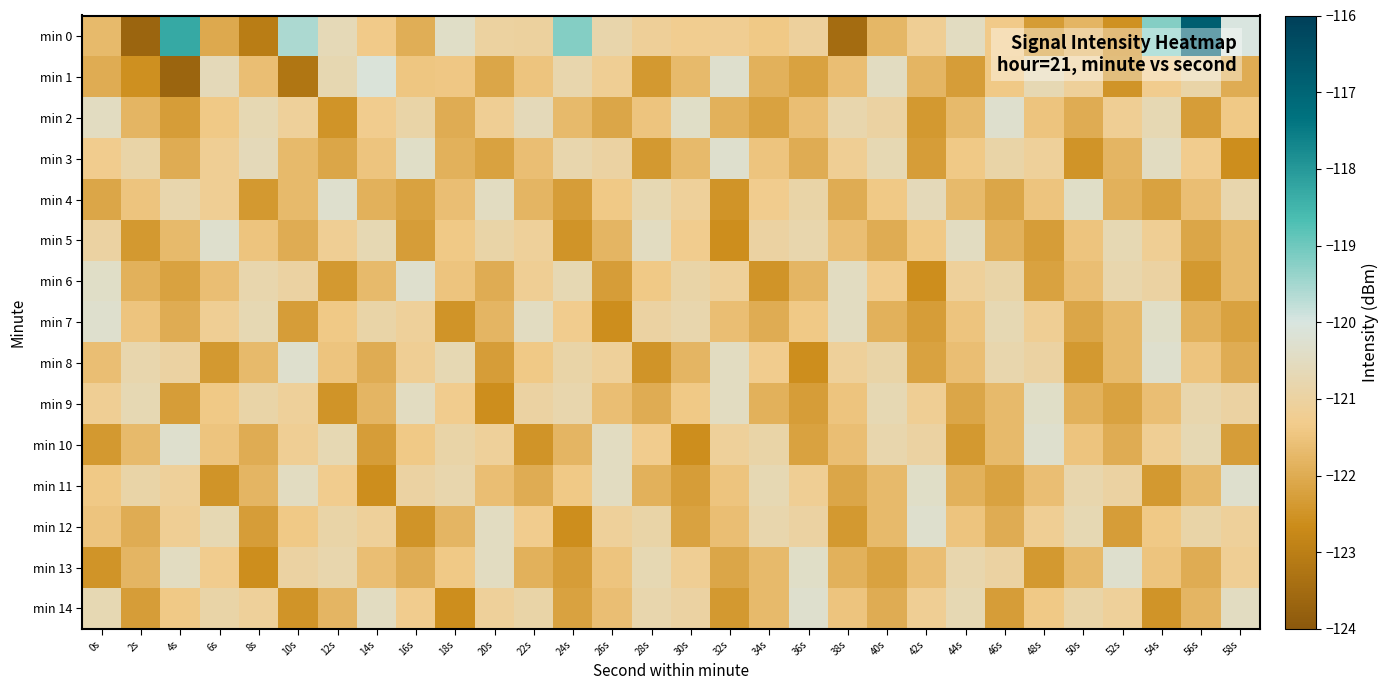

Reading left to right, what are all the values shown in this chart?

min 0: 0s=-121.7	2s=-123.7	4s=-118.3	6s=-122.0	8s=-123.0	10s=-119.6	12s=-120.7	14s=-121.3	16s=-122.0	18s=-120.4	20s=-121.0	22s=-121.0	24s=-119.2	26s=-120.8	28s=-121.1	30s=-121.3	32s=-121.2	34s=-121.4	36s=-121.1	38s=-123.5	40s=-121.8	42s=-121.2	44s=-120.5	46s=-121.4	48s=-122.3	50s=-121.8	52s=-122.5	54s=-119.2	56s=-116.8	58s=-120.0
min 1: 0s=-122.0	2s=-122.6	4s=-123.7	6s=-120.6	8s=-121.6	10s=-123.2	12s=-120.7	14s=-120.1	16s=-121.4	18s=-121.4	20s=-122.1	22s=-121.5	24s=-120.8	26s=-121.2	28s=-122.4	30s=-121.7	32s=-120.3	34s=-121.9	36s=-122.2	38s=-121.6	40s=-120.5	42s=-121.8	44s=-122.3	46s=-121.4	48s=-120.7	50s=-121.1	52s=-122.5	54s=-121.3	56s=-120.9	58s=-122.0
min 2: 0s=-120.5	2s=-121.8	4s=-122.3	6s=-121.4	8s=-120.7	10s=-121.1	12s=-122.5	14s=-121.3	16s=-120.9	18s=-122.0	20s=-121.2	22s=-120.6	24s=-121.7	26s=-122.1	28s=-121.5	30s=-120.4	32s=-121.9	34s=-122.2	36s=-121.6	38s=-120.8	40s=-121.0	42s=-122.4	44s=-121.7	46s=-120.3	48s=-121.5	50s=-122.0	52s=-121.2	54s=-120.7	56s=-122.3	58s=-121.4
min 3: 0s=-121.3	2s=-120.9	4s=-122.0	6s=-121.2	8s=-120.6	10s=-121.7	12s=-122.1	14s=-121.5	16s=-120.4	18s=-121.9	20s=-122.2	22s=-121.6	24s=-120.8	26s=-121.0	28s=-122.4	30s=-121.7	32s=-120.3	34s=-121.5	36s=-122.0	38s=-121.2	40s=-120.7	42s=-122.3	44s=-121.4	46s=-120.9	48s=-121.1	50s=-122.5	52s=-121.8	54s=-120.5	56s=-121.3	58s=-122.6
min 4: 0s=-122.1	2s=-121.5	4s=-120.8	6s=-121.2	8s=-122.4	10s=-121.7	12s=-120.3	14s=-121.9	16s=-122.2	18s=-121.6	20s=-120.5	22s=-121.8	24s=-122.3	26s=-121.4	28s=-120.7	30s=-121.1	32s=-122.5	34s=-121.3	36s=-120.9	38s=-122.0	40s=-121.4	42s=-120.6	44s=-121.7	46s=-122.1	48s=-121.5	50s=-120.4	52s=-121.9	54s=-122.2	56s=-121.6	58s=-120.8
min 5: 0s=-121.0	2s=-122.4	4s=-121.7	6s=-120.3	8s=-121.5	10s=-122.0	12s=-121.2	14s=-120.7	16s=-122.3	18s=-121.4	20s=-120.9	22s=-121.1	24s=-122.5	26s=-121.8	28s=-120.5	30s=-121.3	32s=-122.6	34s=-121.0	36s=-120.8	38s=-121.6	40s=-122.0	42s=-121.4	44s=-120.5	46s=-121.9	48s=-122.3	50s=-121.5	52s=-120.7	54s=-121.2	56s=-122.1	58s=-121.7
min 6: 0s=-120.4	2s=-121.9	4s=-122.2	6s=-121.6	8s=-120.8	10s=-121.0	12s=-122.4	14s=-121.7	16s=-120.3	18s=-121.5	20s=-122.0	22s=-121.2	24s=-120.7	26s=-122.3	28s=-121.4	30s=-120.9	32s=-121.1	34s=-122.5	36s=-121.8	38s=-120.5	40s=-121.3	42s=-122.6	44s=-121.1	46s=-120.9	48s=-122.2	50s=-121.6	52s=-120.8	54s=-121.0	56s=-122.4	58s=-121.7
min 7: 0s=-120.3	2s=-121.5	4s=-122.0	6s=-121.2	8s=-120.7	10s=-122.3	12s=-121.4	14s=-120.9	16s=-121.1	18s=-122.5	20s=-121.8	22s=-120.5	24s=-121.3	26s=-122.6	28s=-121.0	30s=-120.8	32s=-121.6	34s=-122.0	36s=-121.4	38s=-120.5	40s=-121.9	42s=-122.3	44s=-121.5	46s=-120.7	48s=-121.2	50s=-122.1	52s=-121.7	54s=-120.4	56s=-121.9	58s=-122.2
min 8: 0s=-121.6	2s=-120.8	4s=-121.0	6s=-122.4	8s=-121.7	10s=-120.3	12s=-121.5	14s=-122.0	16s=-121.2	18s=-120.7	20s=-122.3	22s=-121.4	24s=-120.9	26s=-121.1	28s=-122.5	30s=-121.8	32s=-120.5	34s=-121.3	36s=-122.6	38s=-121.1	40s=-120.9	42s=-122.2	44s=-121.6	46s=-120.8	48s=-121.0	50s=-122.4	52s=-121.7	54s=-120.3	56s=-121.5	58s=-122.0
min 9: 0s=-121.2	2s=-120.7	4s=-122.3	6s=-121.4	8s=-120.9	10s=-121.1	12s=-122.5	14s=-121.8	16s=-120.5	18s=-121.3	20s=-122.6	22s=-121.0	24s=-120.8	26s=-121.6	28s=-122.0	30s=-121.4	32s=-120.5	34s=-121.9	36s=-122.3	38s=-121.5	40s=-120.7	42s=-121.2	44s=-122.1	46s=-121.7	48s=-120.4	50s=-121.9	52s=-122.2	54s=-121.6	56s=-120.8	58s=-121.0
min 10: 0s=-122.4	2s=-121.7	4s=-120.3	6s=-121.5	8s=-122.0	10s=-121.2	12s=-120.7	14s=-122.3	16s=-121.4	18s=-120.9	20s=-121.1	22s=-122.5	24s=-121.8	26s=-120.5	28s=-121.3	30s=-122.6	32s=-121.1	34s=-120.9	36s=-122.2	38s=-121.6	40s=-120.8	42s=-121.0	44s=-122.4	46s=-121.7	48s=-120.3	50s=-121.5	52s=-122.0	54s=-121.2	56s=-120.7	58s=-122.3
min 11: 0s=-121.4	2s=-120.9	4s=-121.1	6s=-122.5	8s=-121.8	10s=-120.5	12s=-121.3	14s=-122.6	16s=-121.0	18s=-120.8	20s=-121.6	22s=-122.0	24s=-121.4	26s=-120.5	28s=-121.9	30s=-122.3	32s=-121.5	34s=-120.7	36s=-121.2	38s=-122.1	40s=-121.7	42s=-120.4	44s=-121.9	46s=-122.2	48s=-121.6	50s=-120.8	52s=-121.0	54s=-122.4	56s=-121.7	58s=-120.3
min 12: 0s=-121.5	2s=-122.0	4s=-121.2	6s=-120.7	8s=-122.3	10s=-121.4	12s=-120.9	14s=-121.1	16s=-122.5	18s=-121.8	20s=-120.5	22s=-121.3	24s=-122.6	26s=-121.1	28s=-120.9	30s=-122.2	32s=-121.6	34s=-120.8	36s=-121.0	38s=-122.4	40s=-121.7	42s=-120.3	44s=-121.5	46s=-122.0	48s=-121.2	50s=-120.7	52s=-122.3	54s=-121.4	56s=-120.9	58s=-121.1
min 13: 0s=-122.5	2s=-121.8	4s=-120.5	6s=-121.3	8s=-122.6	10s=-121.0	12s=-120.8	14s=-121.6	16s=-122.0	18s=-121.4	20s=-120.5	22s=-121.9	24s=-122.3	26s=-121.5	28s=-120.7	30s=-121.2	32s=-122.1	34s=-121.7	36s=-120.4	38s=-121.9	40s=-122.2	42s=-121.6	44s=-120.8	46s=-121.0	48s=-122.4	50s=-121.7	52s=-120.3	54s=-121.5	56s=-122.0	58s=-121.2
min 14: 0s=-120.7	2s=-122.3	4s=-121.4	6s=-120.9	8s=-121.1	10s=-122.5	12s=-121.8	14s=-120.5	16s=-121.3	18s=-122.6	20s=-121.1	22s=-120.9	24s=-122.2	26s=-121.6	28s=-120.8	30s=-121.0	32s=-122.4	34s=-121.7	36s=-120.3	38s=-121.5	40s=-122.0	42s=-121.2	44s=-120.7	46s=-122.3	48s=-121.4	50s=-120.9	52s=-121.1	54s=-122.5	56s=-121.8	58s=-120.5